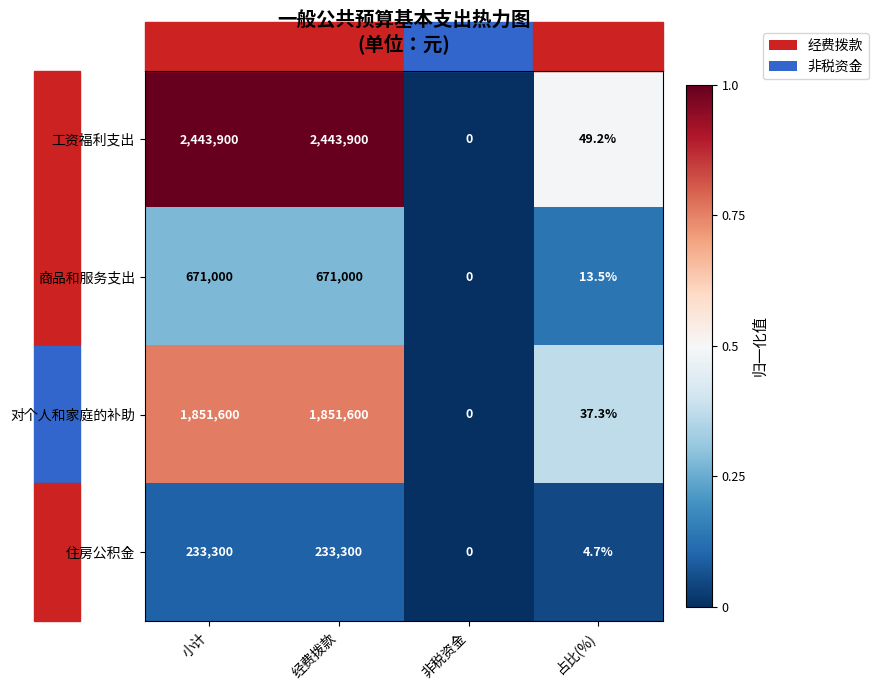

What is the greatest value displayed?

2443900.0